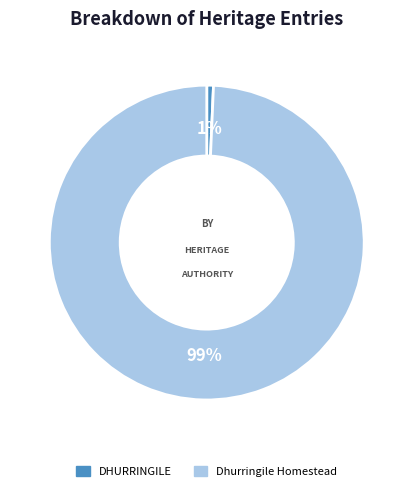

To the nearest percent, what is the average slice percentage?

50%